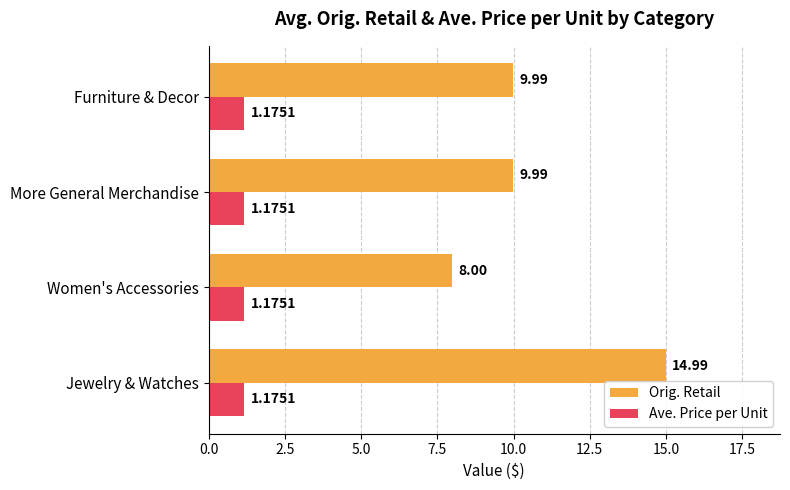

At which category is the sum across all series the highest?

Jewelry & Watches